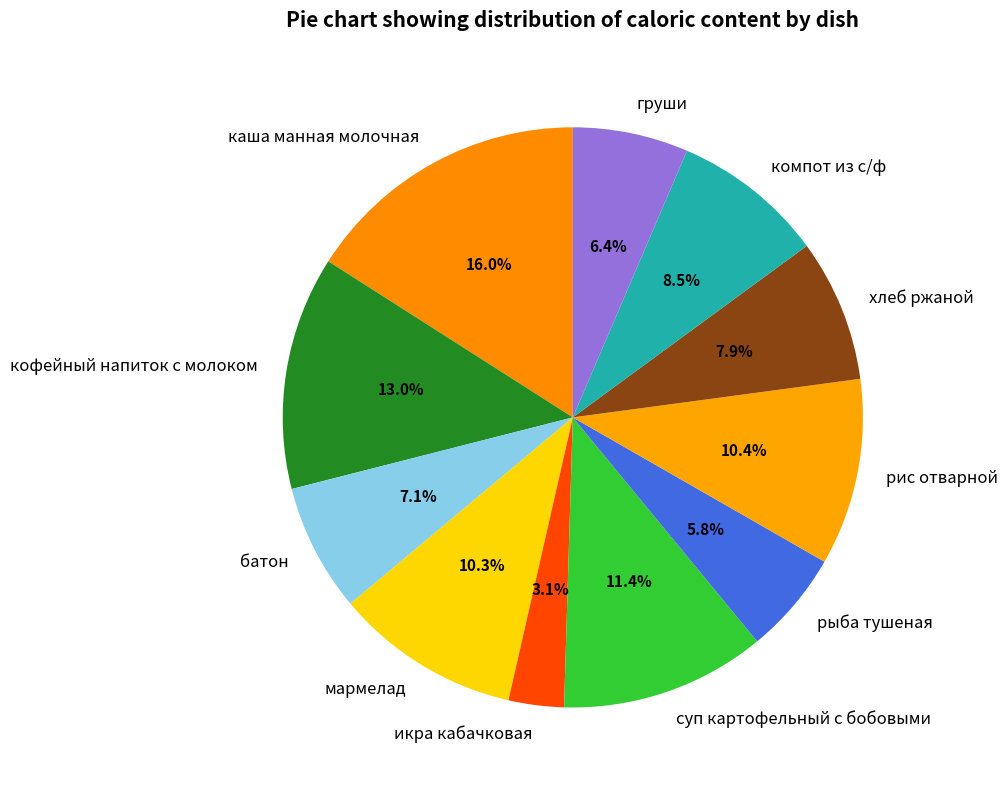

To the nearest percent, what portion does рыба тушеная represent?

6%